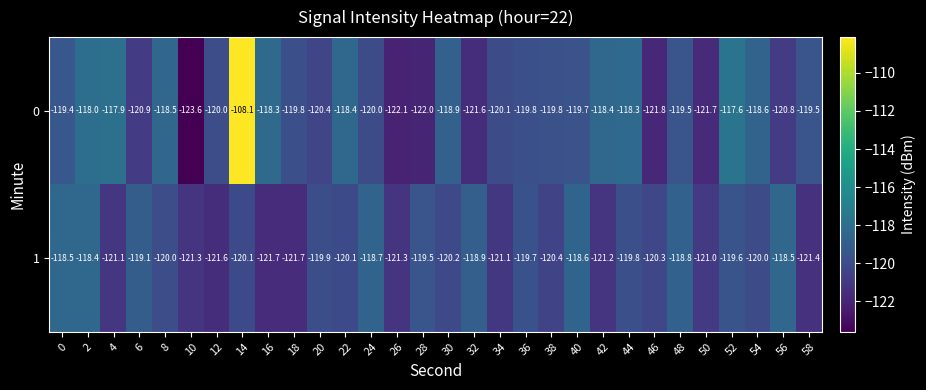

Rank the series at 28 from highest to lowest value.

1, 0